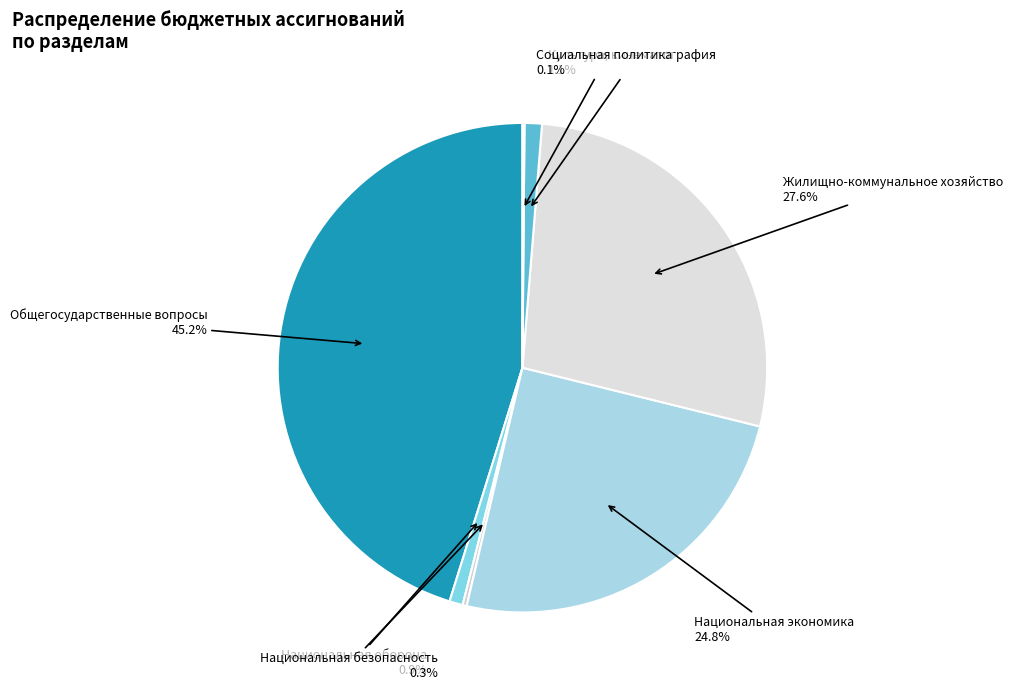

Which slice is the largest?

Общегосударственные вопросы